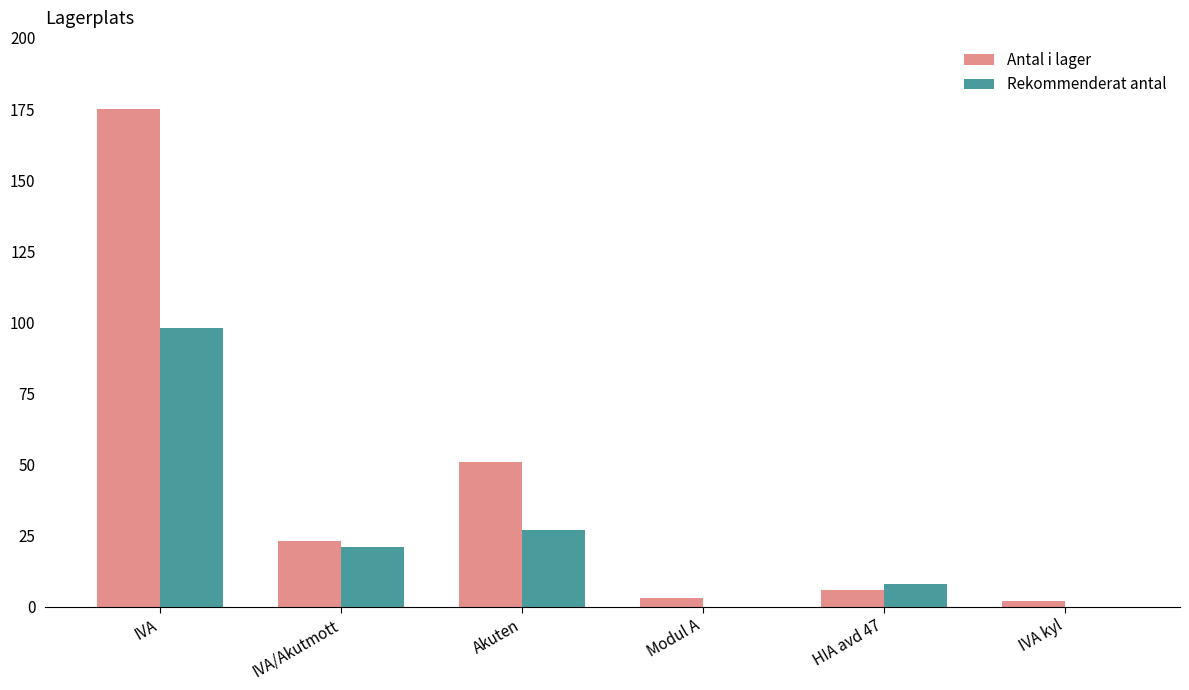

At which category is the sum across all series the highest?

IVA